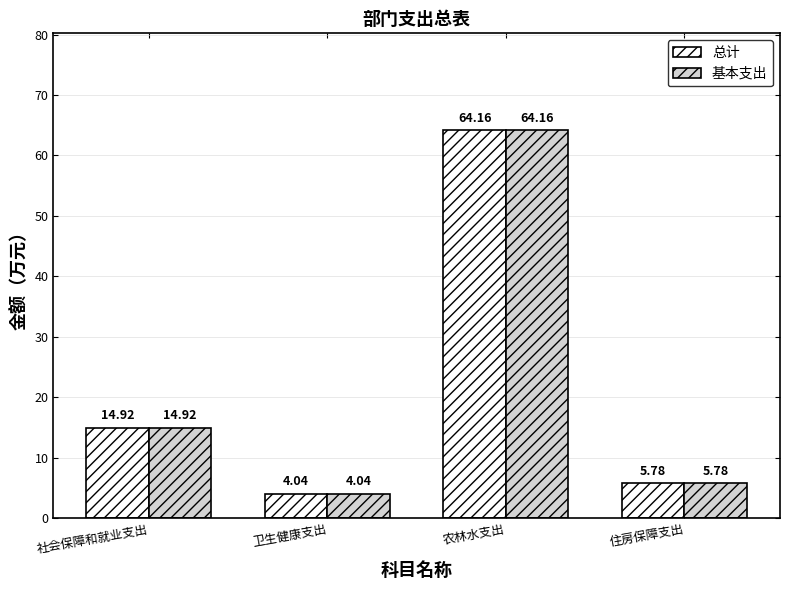

How many bars are there in each group?

2